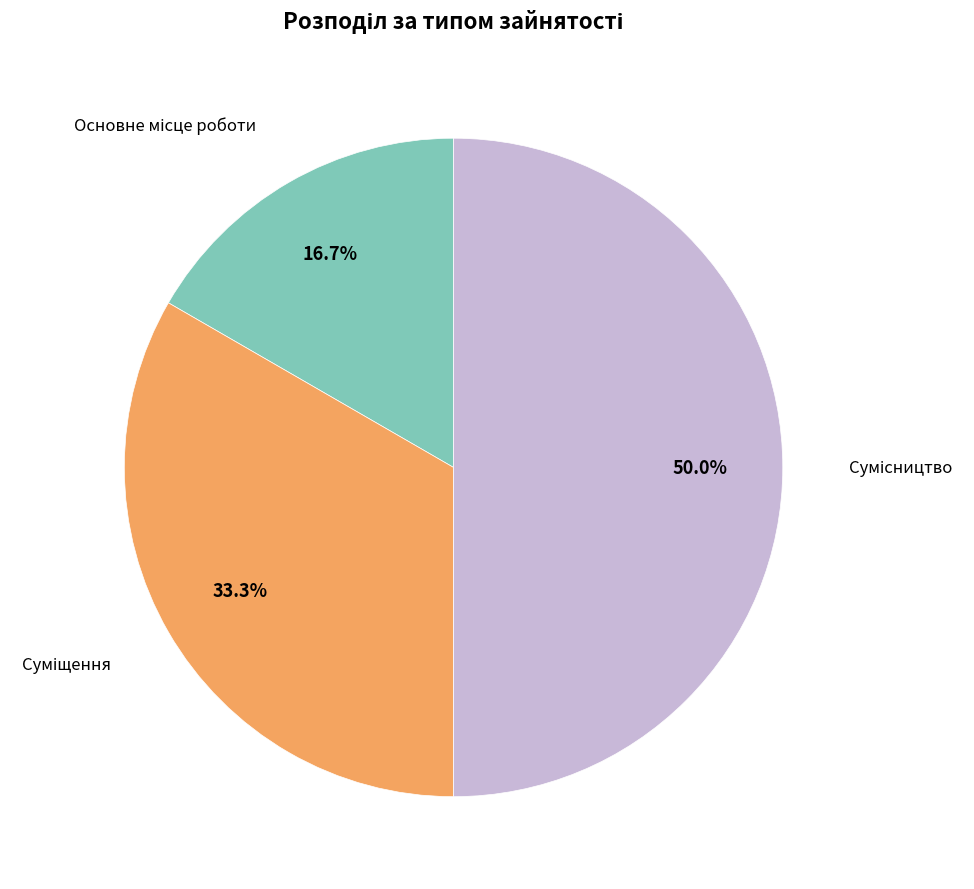

How many slices are in this pie chart?

3